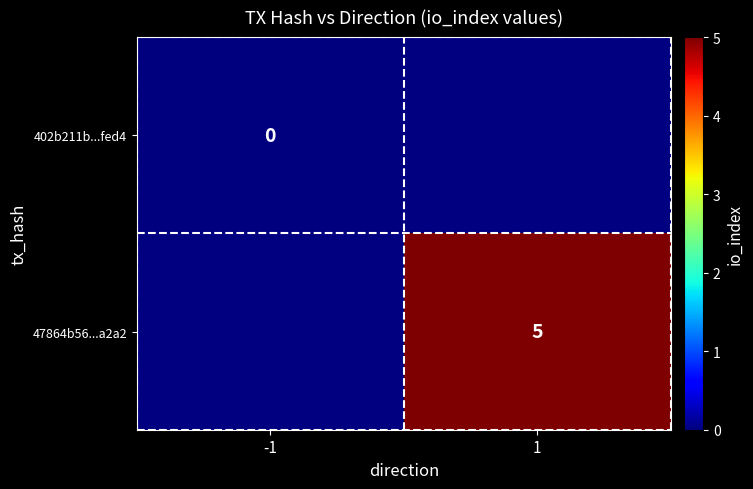

Is it true that 47864b56...a2a2 equals 7 at 1?

False